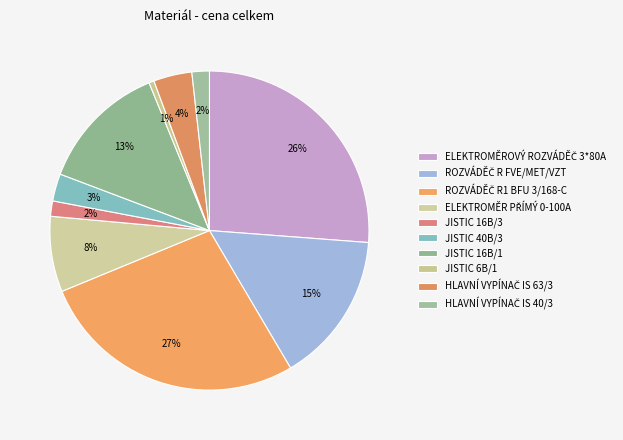

How much of the chart is everything except JISTIC 16B/1?

86.9%